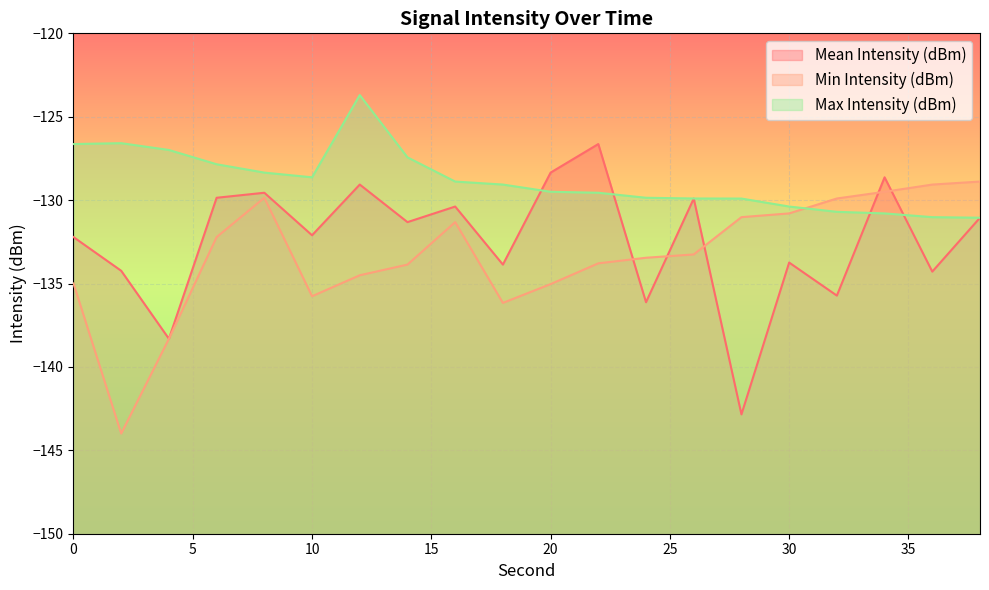

Which has a higher value, 6 or 2?

6